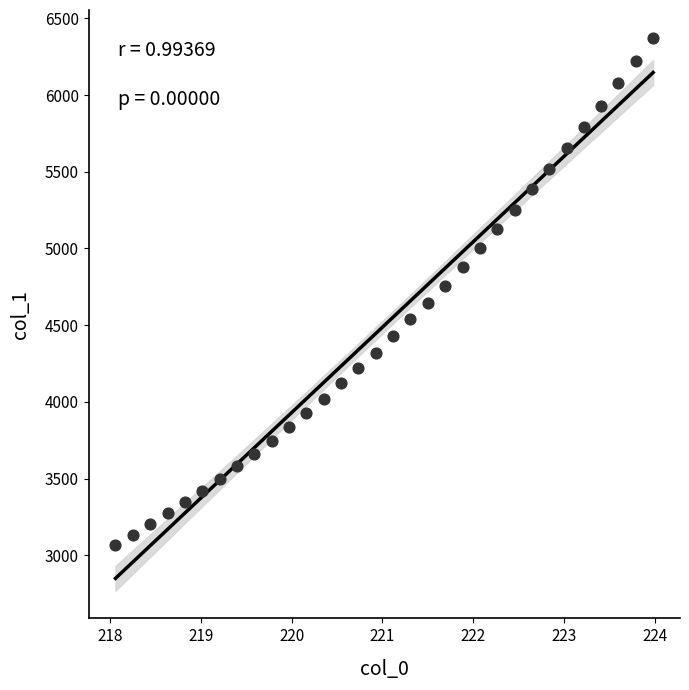

What is the range of Y values (max minus min)?

3305.2